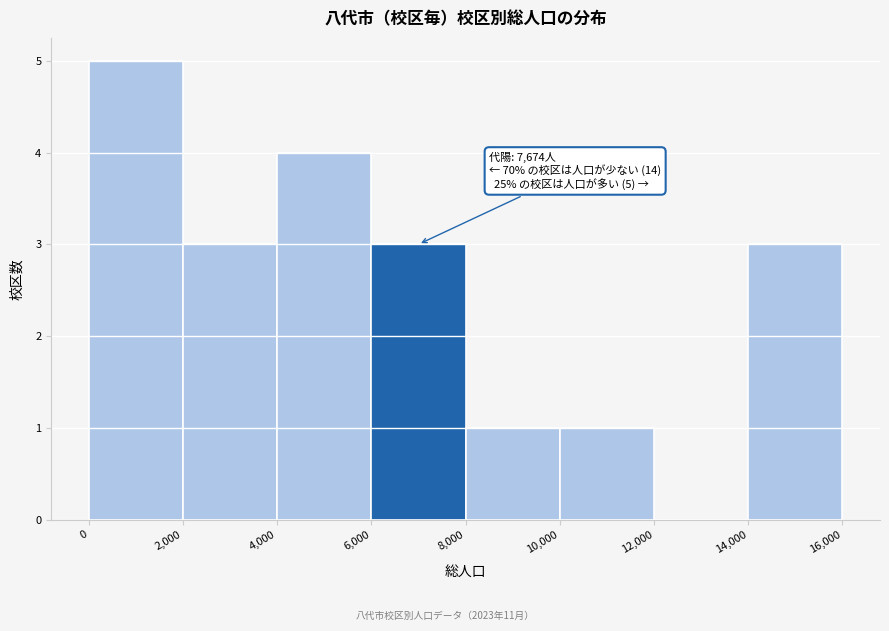

Over which range of the x-axis is the bar tallest?

0 to 2,000